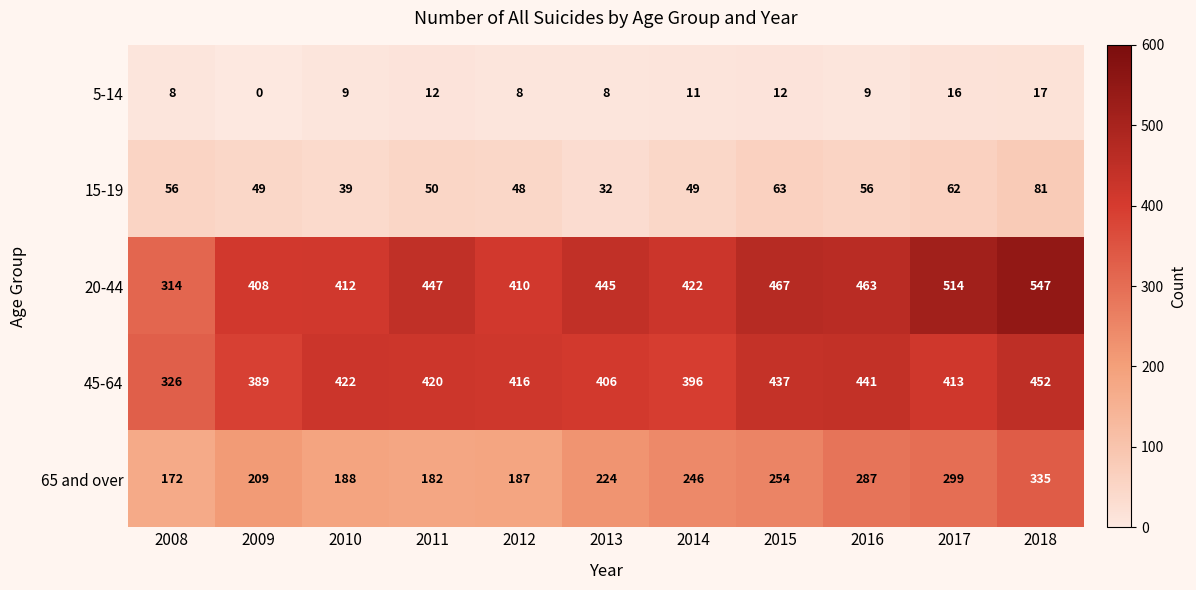

Read the 15-19 value at 2008, to the nearest 10.

60